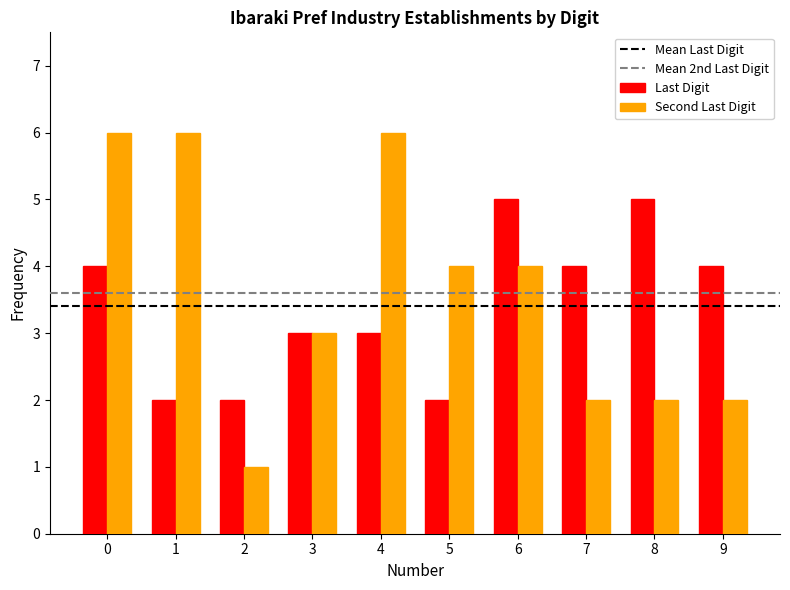

Rank the series at 8 from lowest to highest value.

Second Last Digit, Last Digit